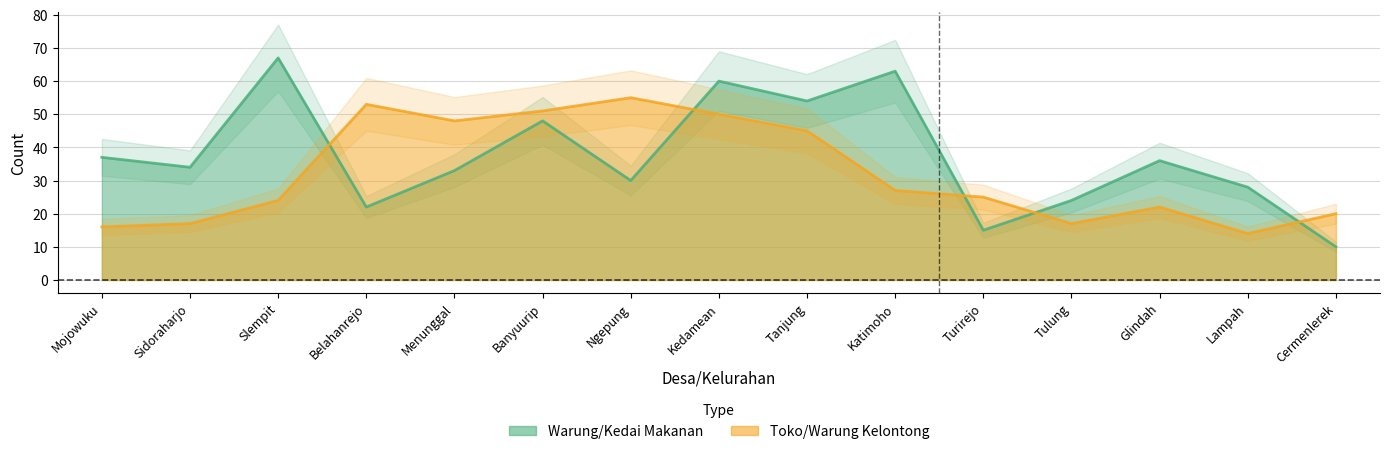

What is the difference between the maximum and minimum values in the Toko/Warung Kelontong series?

41